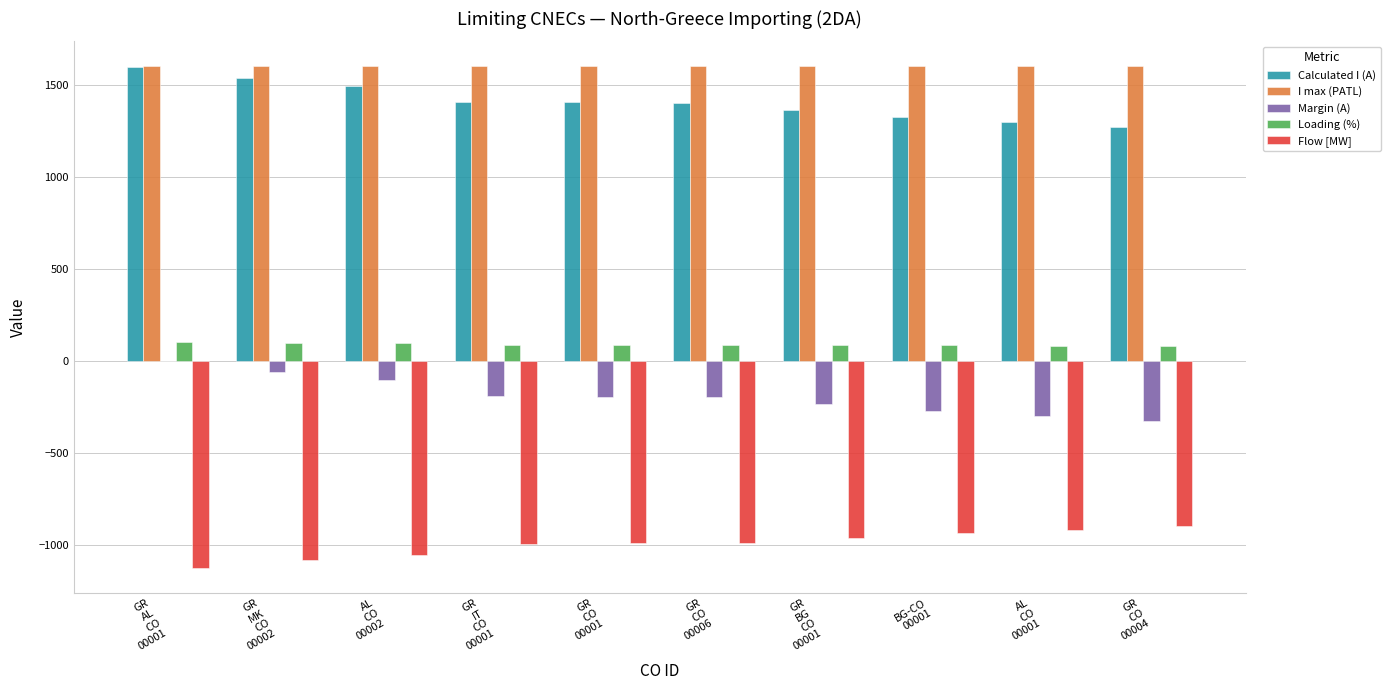

Is it true that Margin (A) equals -104 at AL
CO
00002?

True